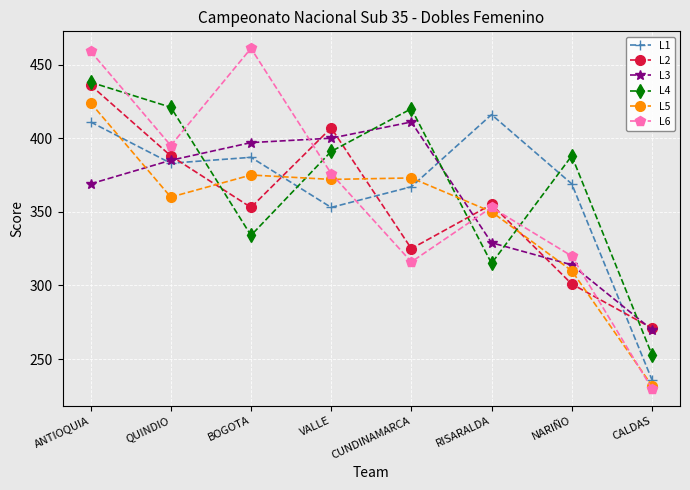

What is the spread (max minus min) of values at CUNDINAMARCA?

104